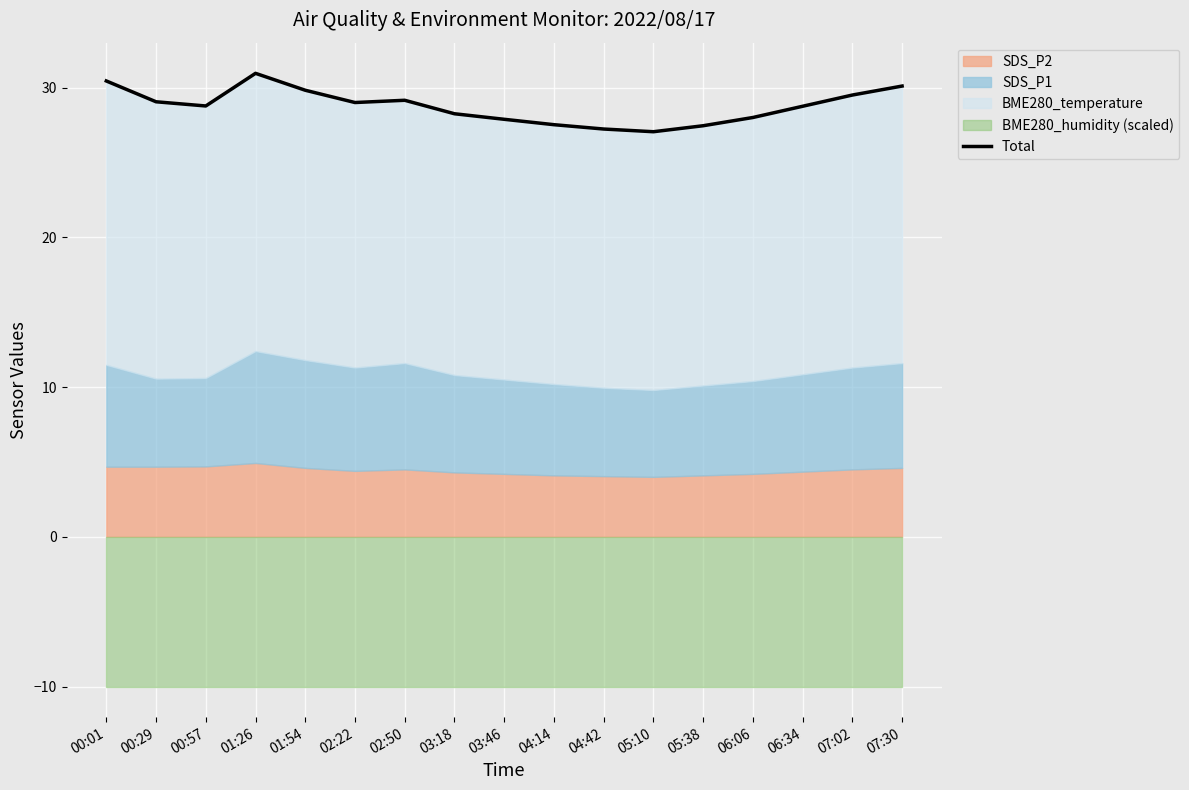

How many lines are shown in the chart?

1